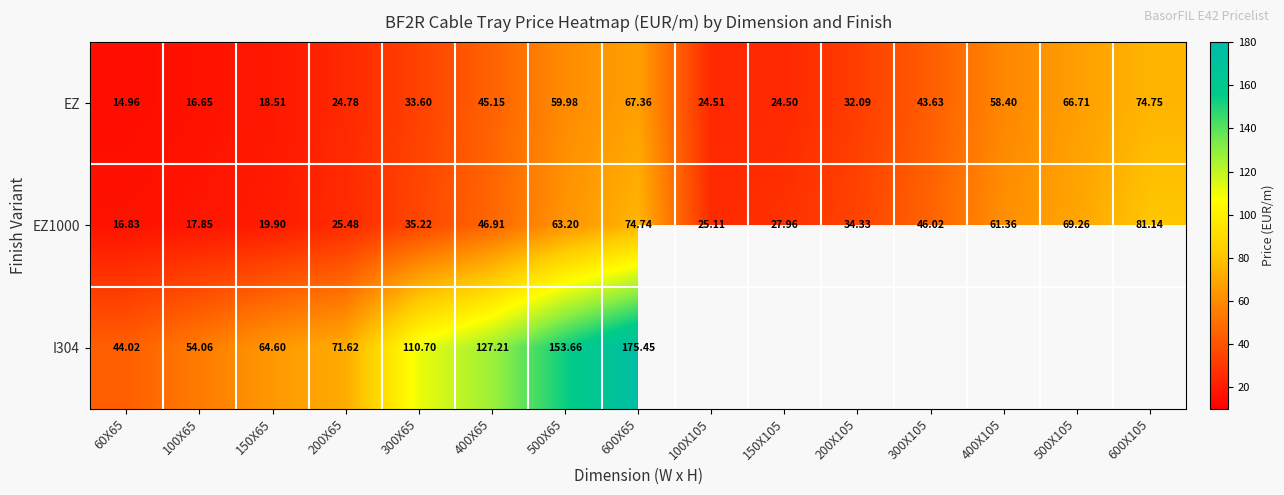

Is the value of EZ1000 at 200X65 greater than the value of EZ at 300X65?

No